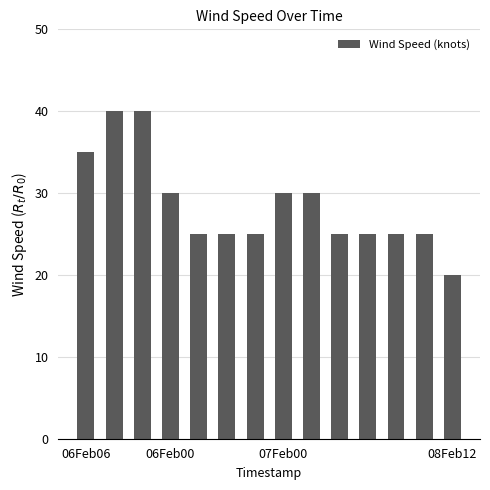

What is the value of the 14th bar from the left?

20